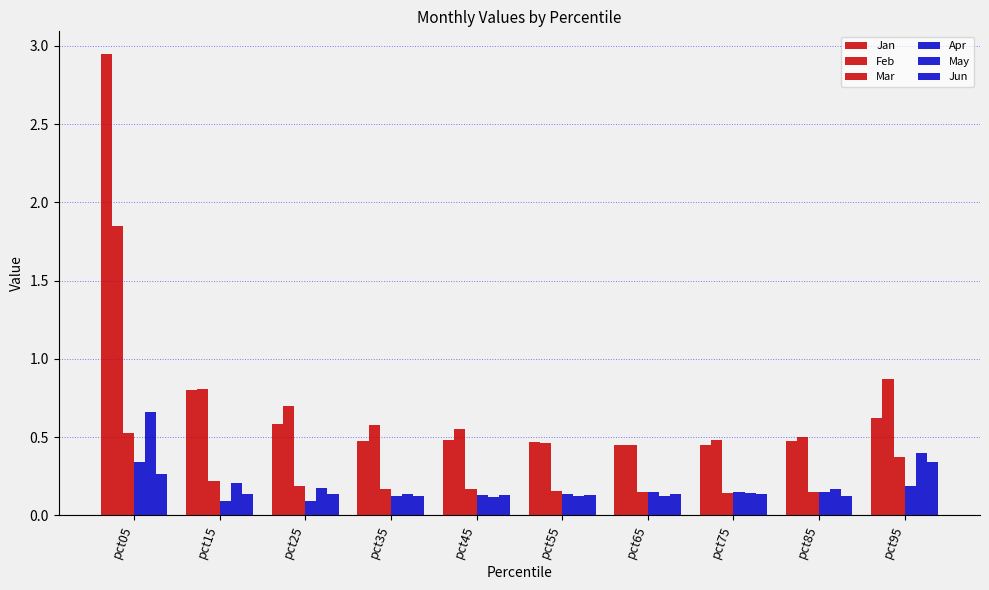

What is the total value across all series at pct35?

1.6